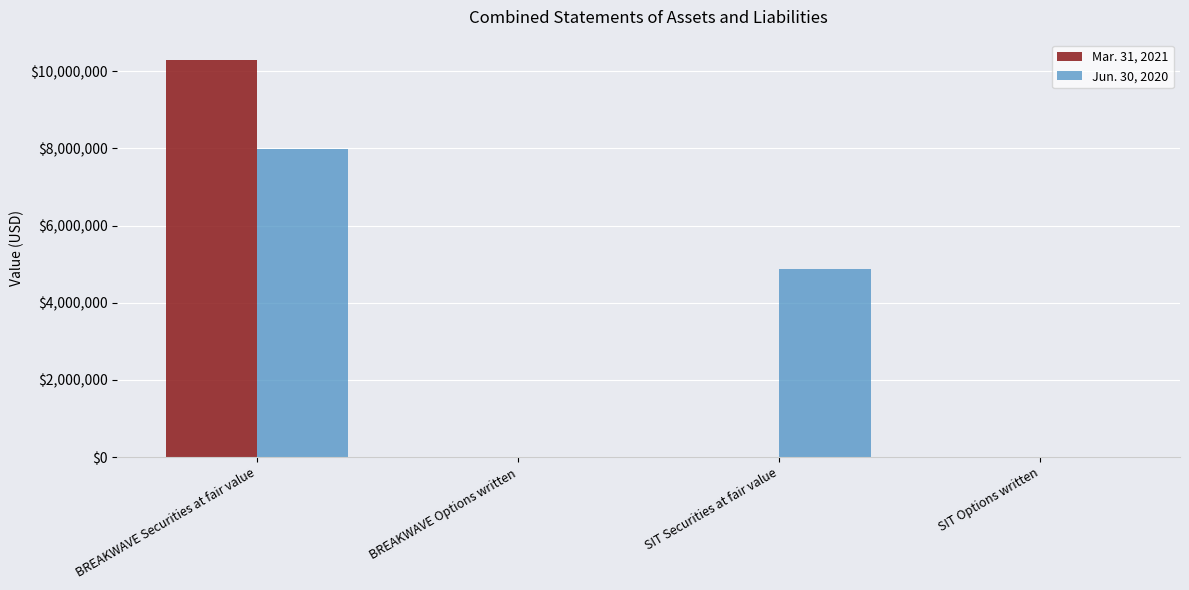

The value of Jun. 30, 2020 at SIT Securities at fair value is 7287987. True or false?

False